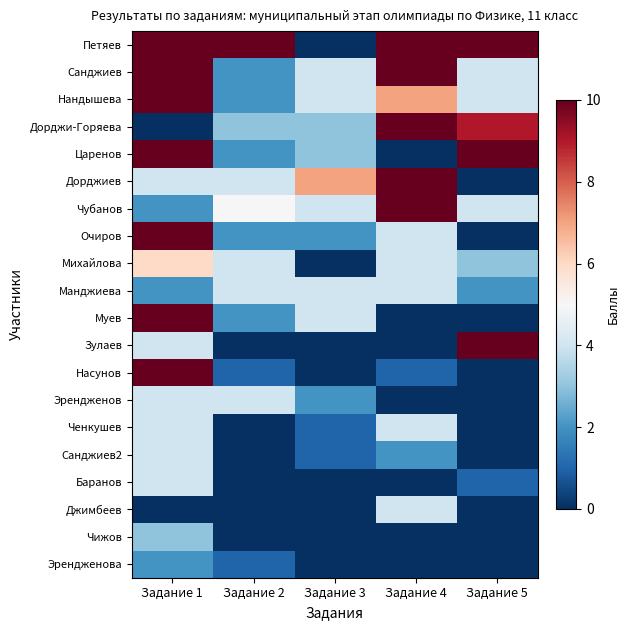

Reading left to right, what are all the values shown in this chart?

Петяев: Задание 1=10	Задание 2=10	Задание 3=0	Задание 4=10	Задание 5=10
Санджиев: Задание 1=10	Задание 2=2	Задание 3=4	Задание 4=10	Задание 5=4
Нандышева: Задание 1=10	Задание 2=2	Задание 3=4	Задание 4=7	Задание 5=4
Дорджи-Горяева: Задание 1=0	Задание 2=3	Задание 3=3	Задание 4=10	Задание 5=9
Царенов: Задание 1=10	Задание 2=2	Задание 3=3	Задание 4=0	Задание 5=10
Дорджиев: Задание 1=4	Задание 2=4	Задание 3=7	Задание 4=10	Задание 5=0
Чубанов: Задание 1=2	Задание 2=5	Задание 3=4	Задание 4=10	Задание 5=4
Очиров: Задание 1=10	Задание 2=2	Задание 3=2	Задание 4=4	Задание 5=0
Михайлова: Задание 1=6	Задание 2=4	Задание 3=0	Задание 4=4	Задание 5=3
Манджиева: Задание 1=2	Задание 2=4	Задание 3=4	Задание 4=4	Задание 5=2
Муев: Задание 1=10	Задание 2=2	Задание 3=4	Задание 4=0	Задание 5=0
Зулаев: Задание 1=4	Задание 2=0	Задание 3=0	Задание 4=0	Задание 5=10
Насунов: Задание 1=10	Задание 2=1	Задание 3=0	Задание 4=1	Задание 5=0
Эрендженов: Задание 1=4	Задание 2=4	Задание 3=2	Задание 4=0	Задание 5=0
Ченкушев: Задание 1=4	Задание 2=0	Задание 3=1	Задание 4=4	Задание 5=0
Санджиев2: Задание 1=4	Задание 2=0	Задание 3=1	Задание 4=2	Задание 5=0
Баранов: Задание 1=4	Задание 2=0	Задание 3=0	Задание 4=0	Задание 5=1
Джимбеев: Задание 1=0	Задание 2=0	Задание 3=0	Задание 4=4	Задание 5=0
Чижов: Задание 1=3	Задание 2=0	Задание 3=0	Задание 4=0	Задание 5=0
Эрендженова: Задание 1=2	Задание 2=1	Задание 3=0	Задание 4=0	Задание 5=0